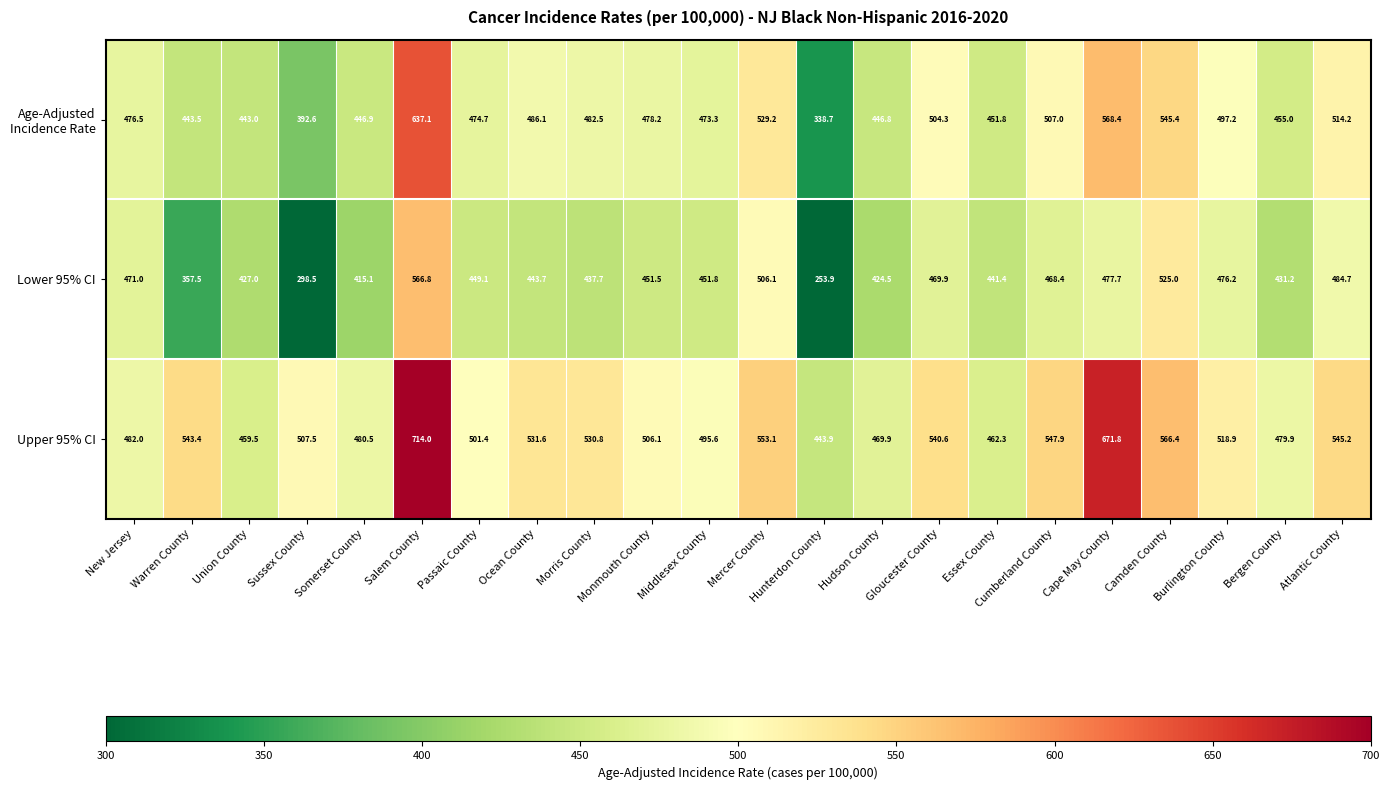

Which category has the highest value across all series?

Salem County